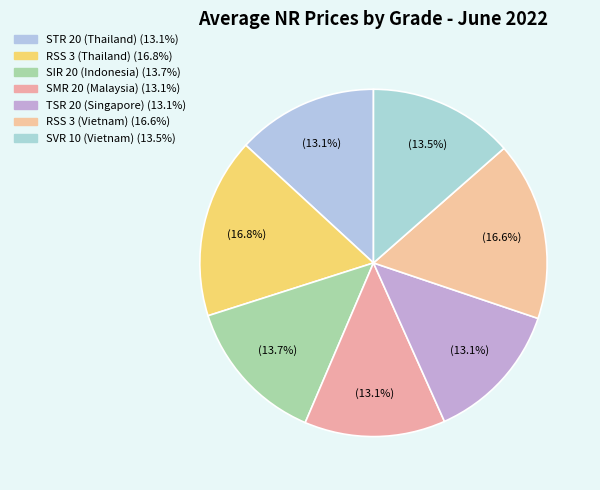

The SVR 10 (Vietnam) slice represents 14% of the pie. True or false?

True